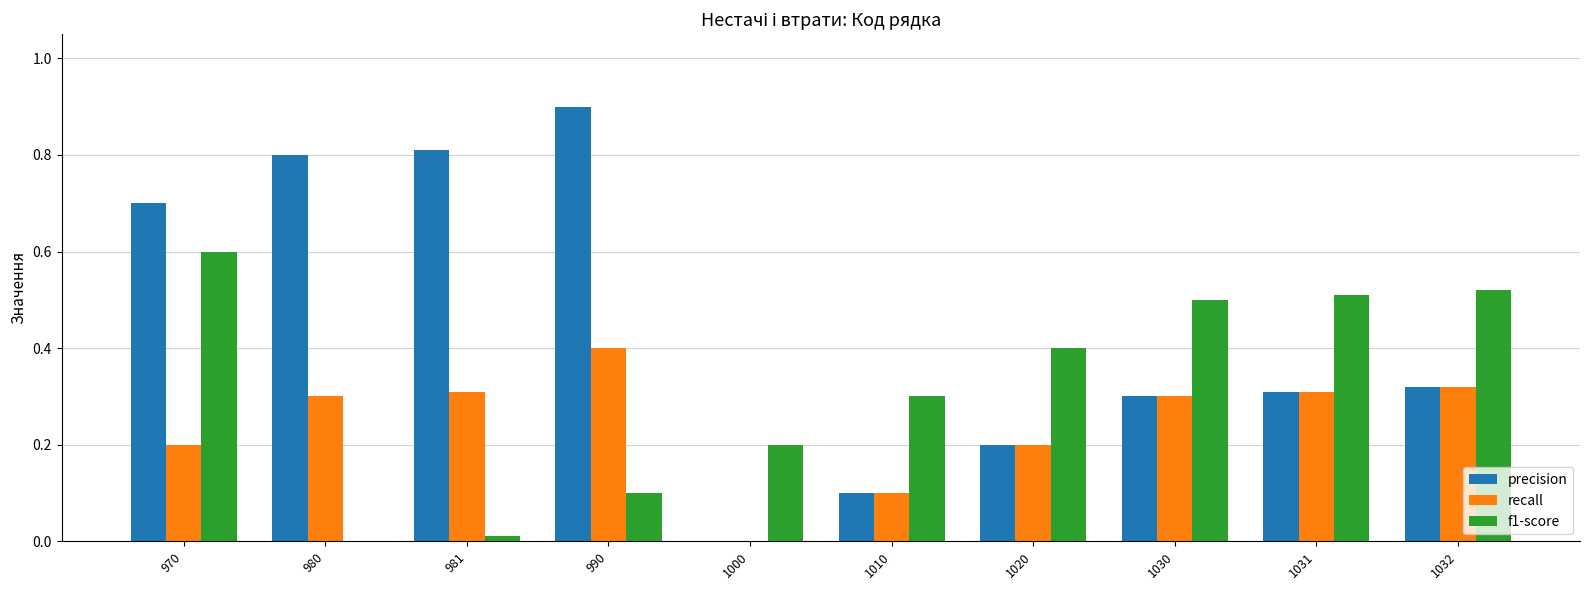

Where is f1-score nearest to the value 0?

980